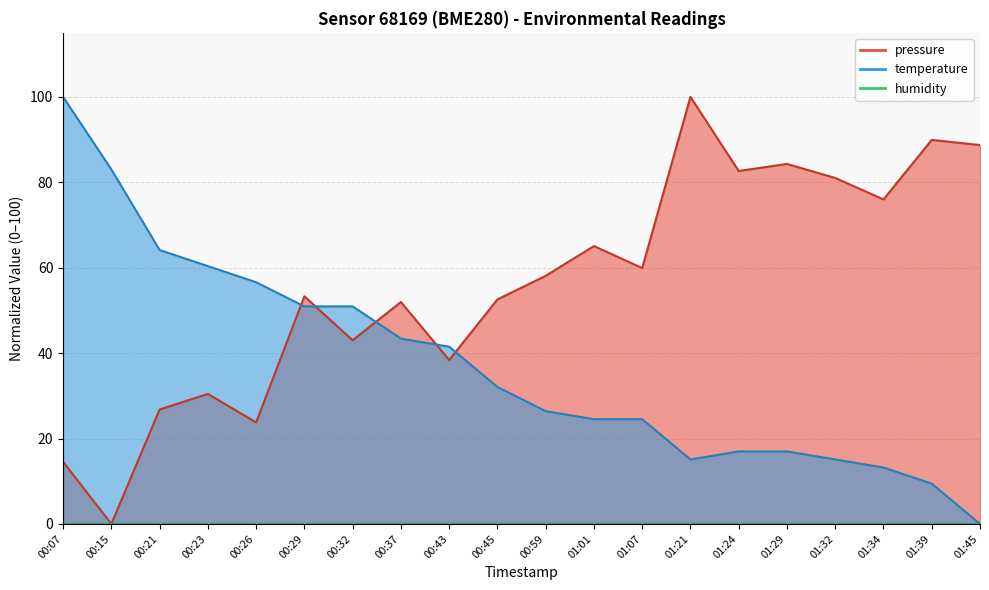

Rank the series by their maximum value, from lowest to highest.

pressure, temperature